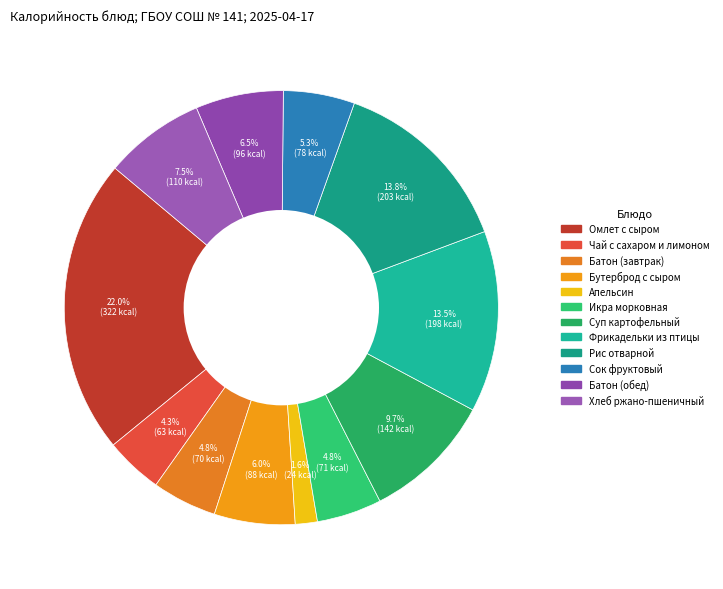

To the nearest percent, what portion does Батон (обед) represent?

7%